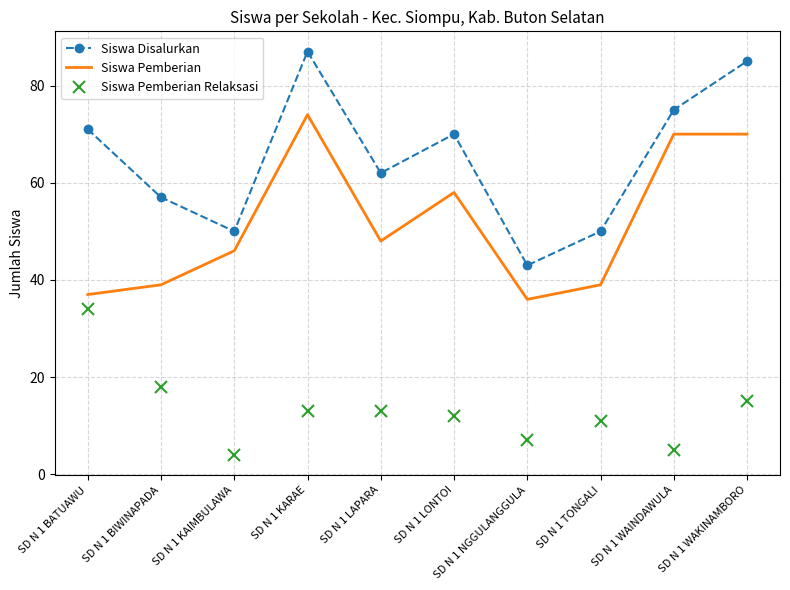

What are all the series names shown in the legend?

Siswa Disalurkan, Siswa Pemberian, Siswa Pemberian Relaksasi